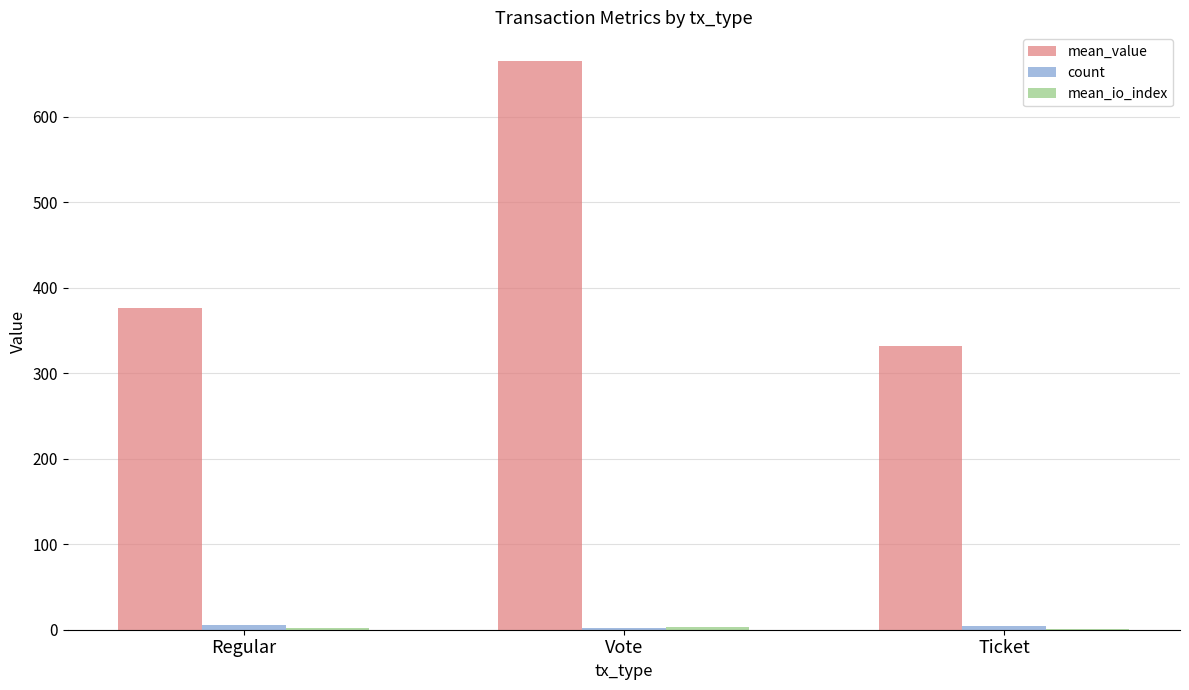

What is the spread (max minus min) of values at Ticket?

331.4